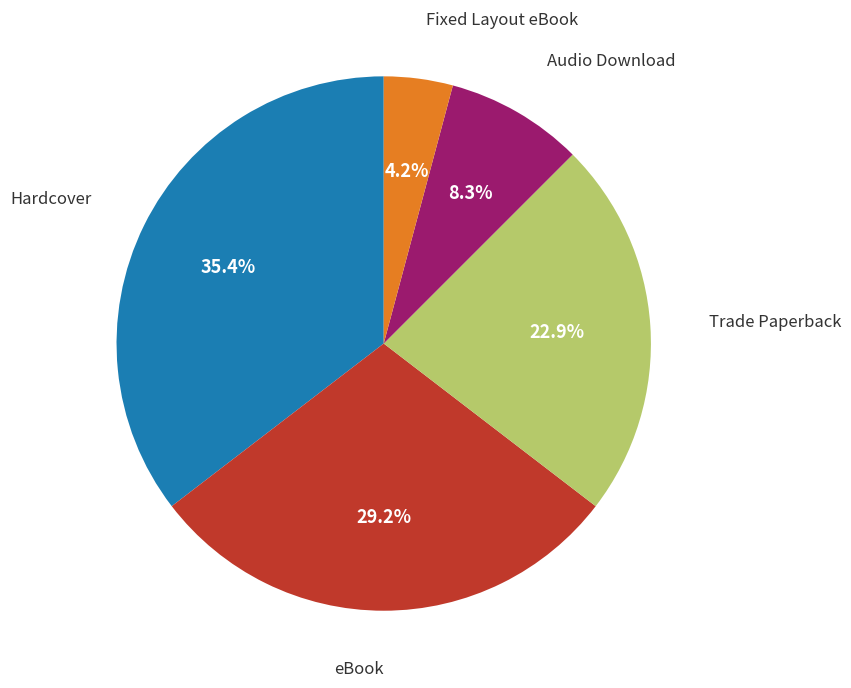

Does any single category account for the majority?

No